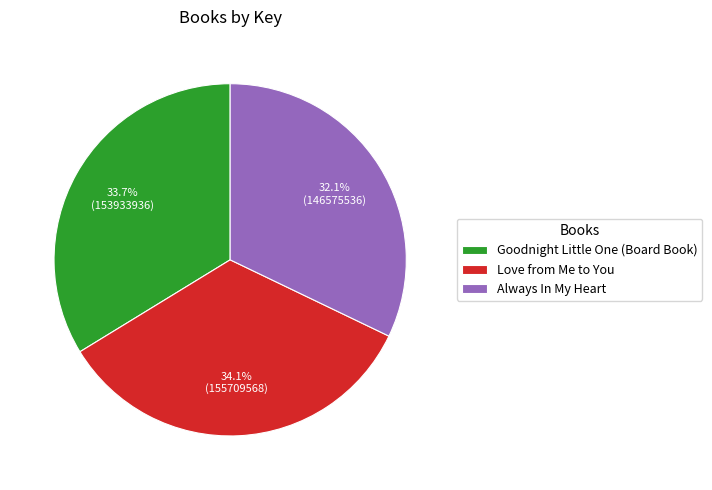

Is the sum of Goodnight Little One (Board Book) and Love from Me to You greater than half?

Yes